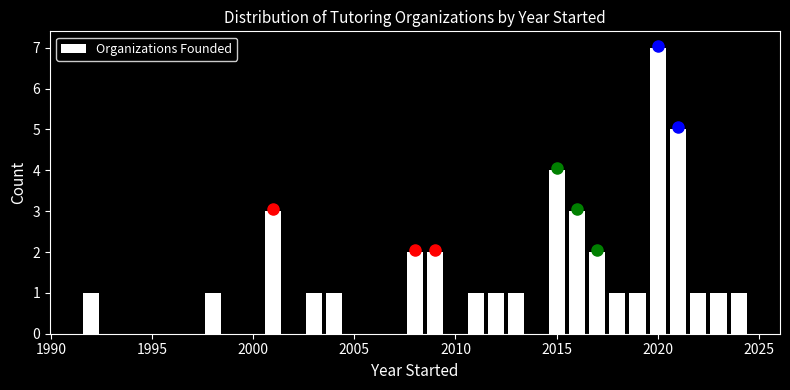

Around what value on the x-axis is the tallest bar? Give the approximate position of its centre, as read against the axis.

2020.0